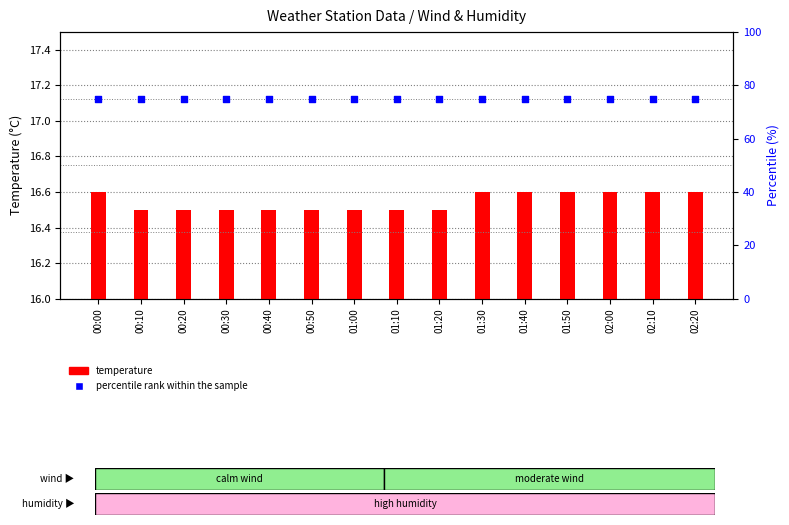

Is the value of temperature at 00:10 greater than the value of percentile rank within the sample at 01:00?

No